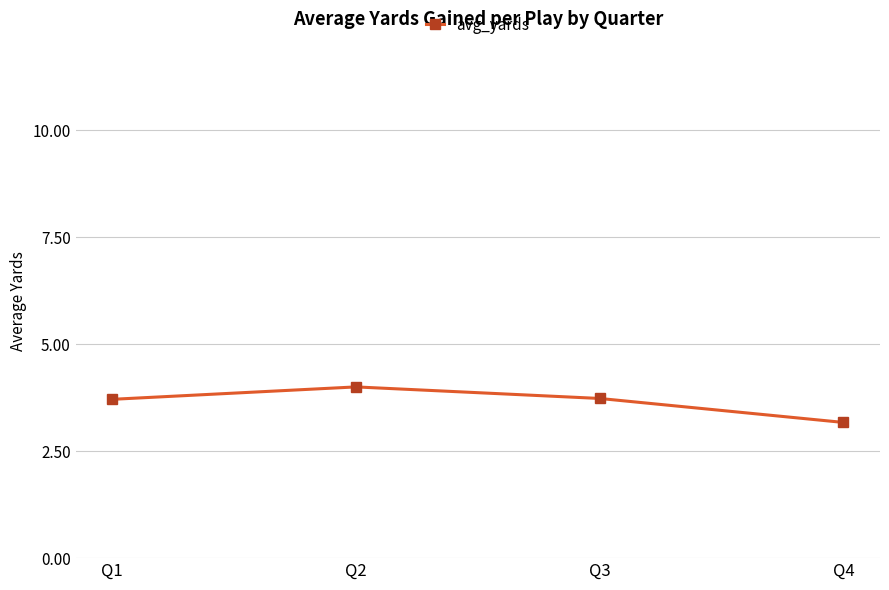

What is the sum of all values?

14.6